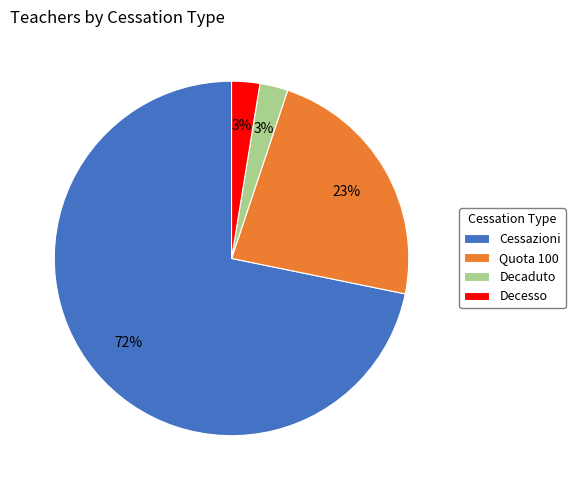

To the nearest percent, what percentage of the pie is Decaduto?

3%